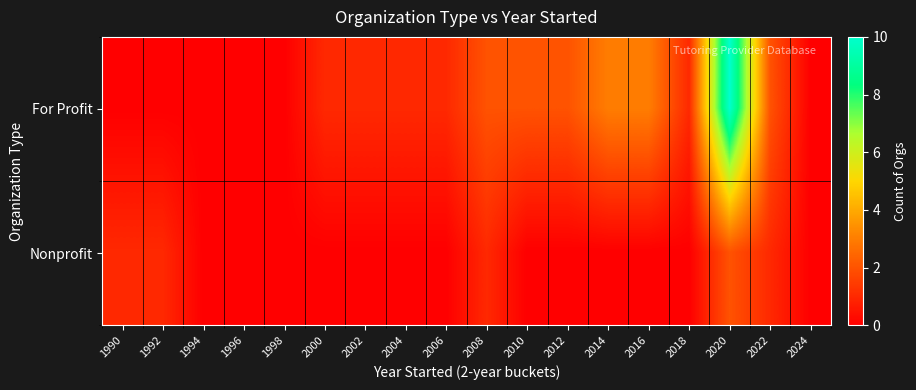

Reading left to right, transcribe all the data shown in this chart.

For Profit: 1990=0	1992=0	1994=0	1996=0	1998=0	2000=1	2002=1	2004=1	2006=1	2008=2	2010=2	2012=2	2014=3	2016=3	2018=1	2020=10	2022=2	2024=0
Nonprofit: 1990=1	1992=1	1994=0	1996=0	1998=0	2000=0	2002=0	2004=0	2006=0	2008=1	2010=0	2012=0	2014=0	2016=0	2018=0	2020=2	2022=1	2024=0